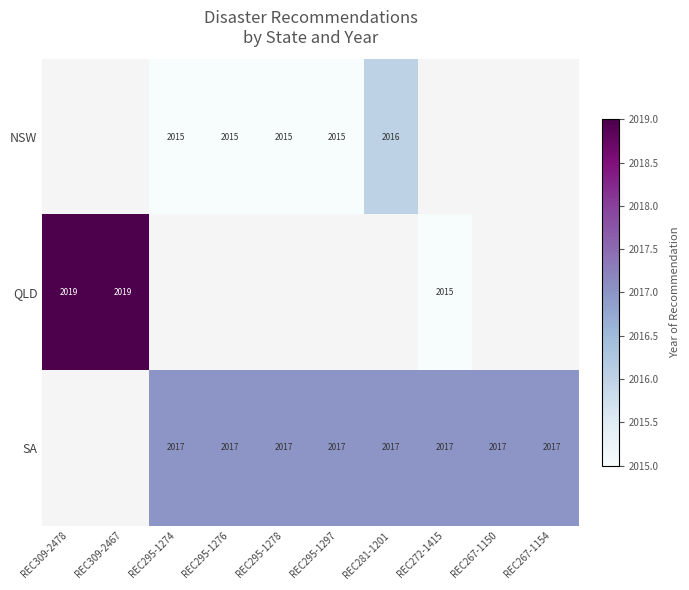

The value of NSW at REC281-1201 is 2016. True or false?

True